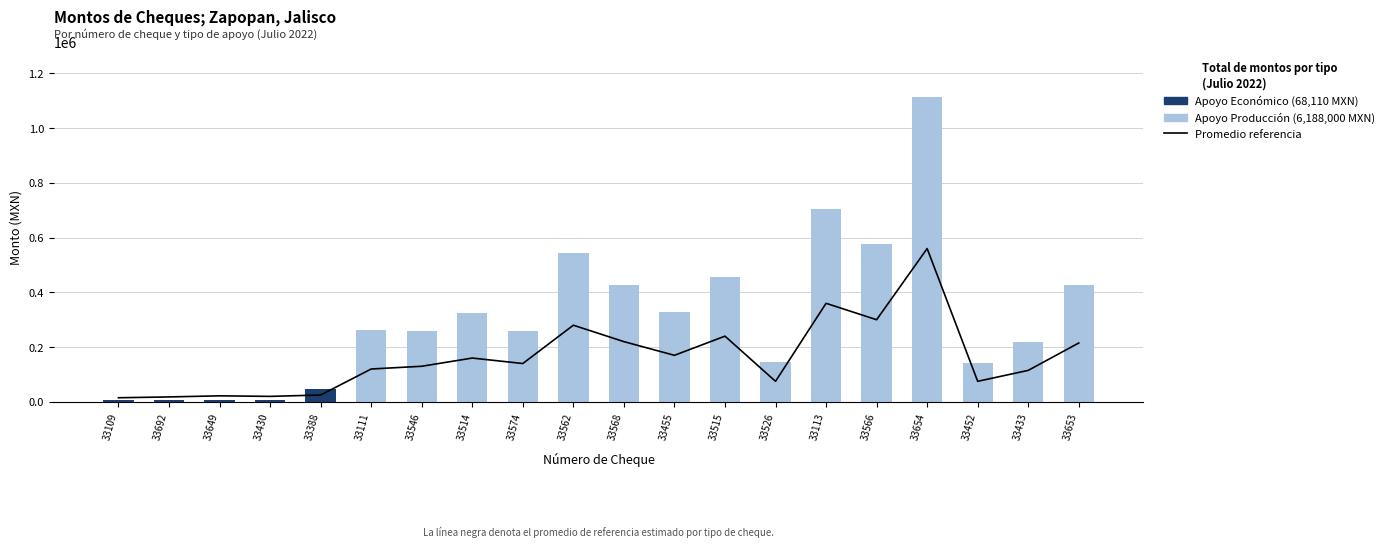

True or false: Promedio referencia has a value of 28073 at 33692.

False